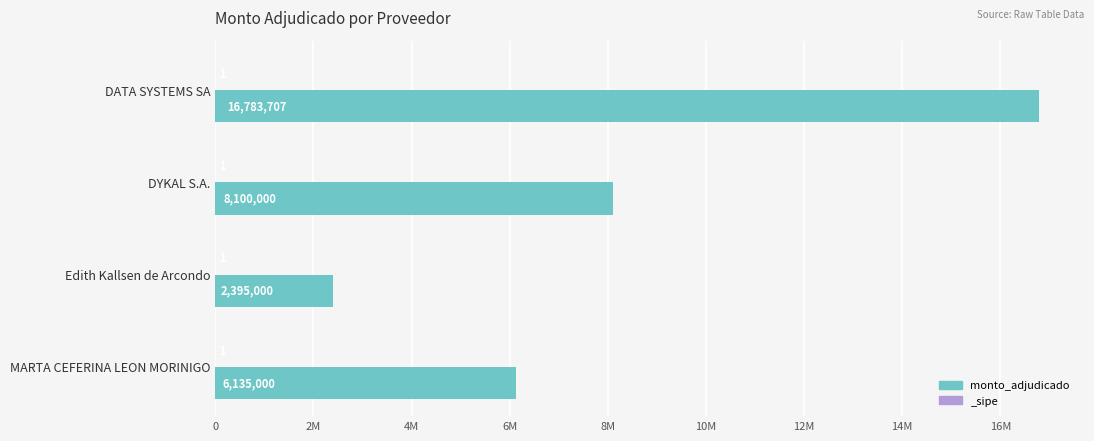

Does the chart contain stacked bars?

No